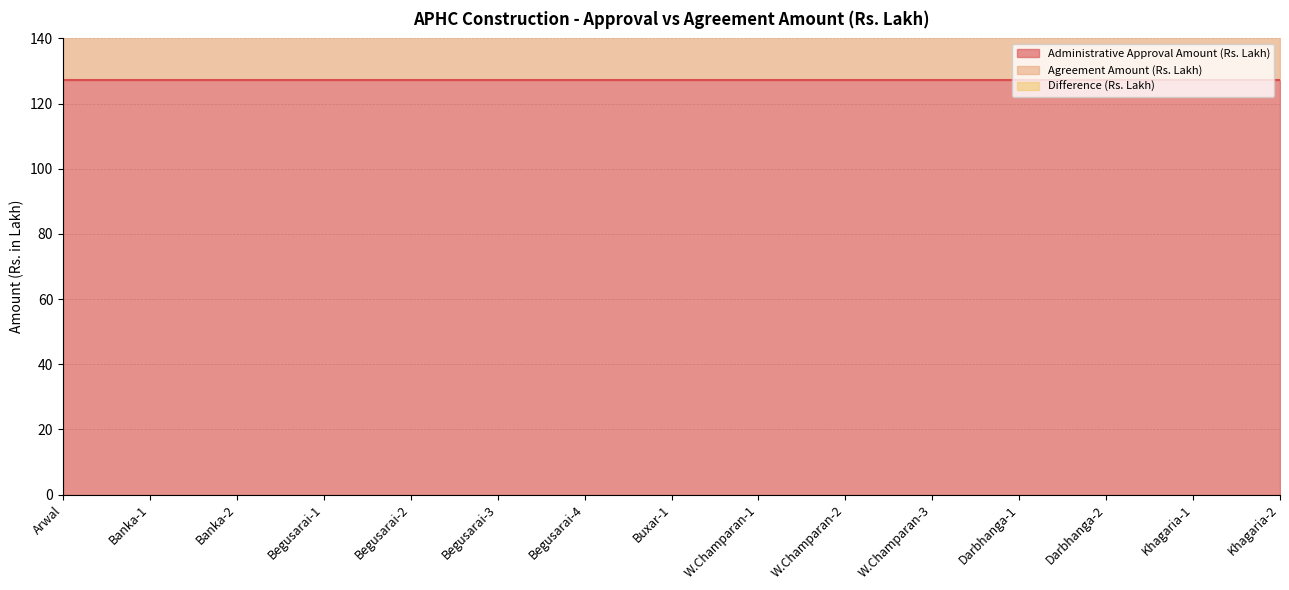

What value does the Administrative Approval Amount (Rs. Lakh) series have at Begusarai-4?

127.3